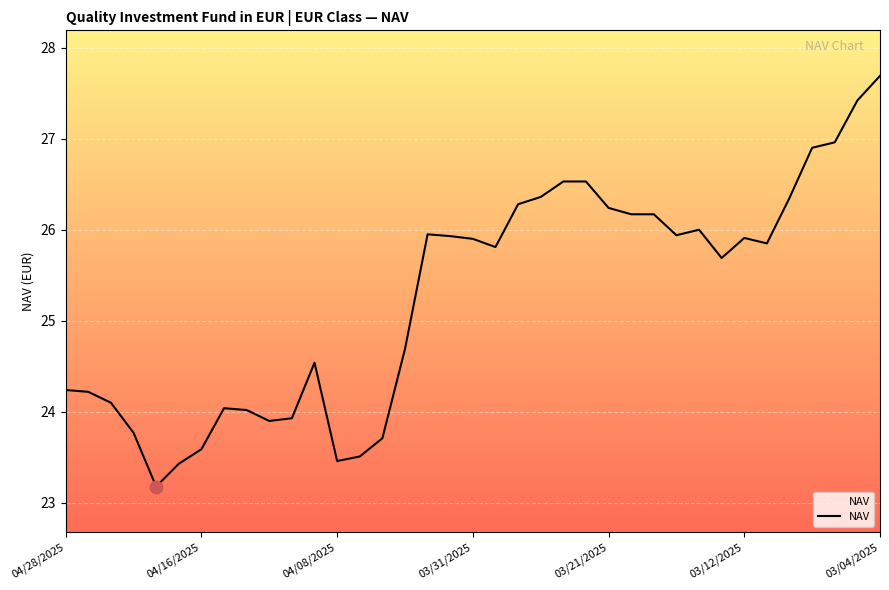

What is the minimum value shown in the chart?

23.2